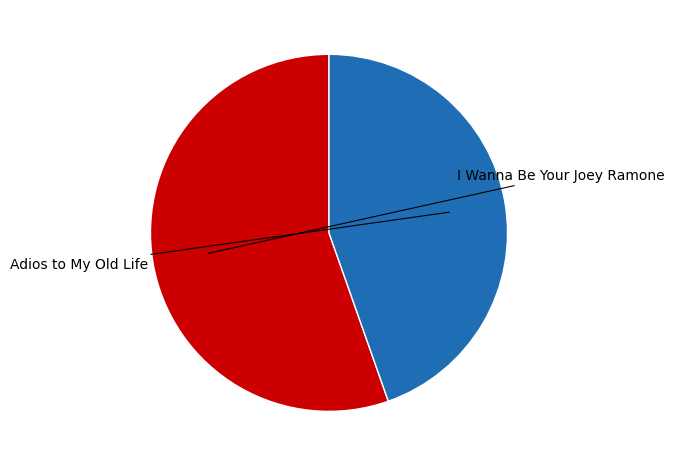

Does any single category account for the majority?

Yes